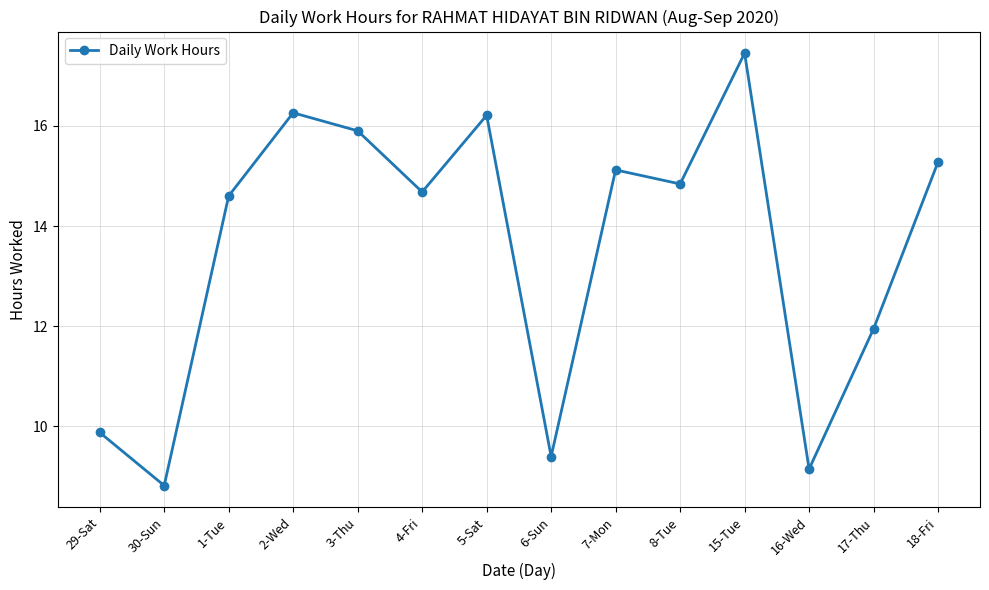

What is the sum of the values at 2-Wed and 6-Sun?

25.7